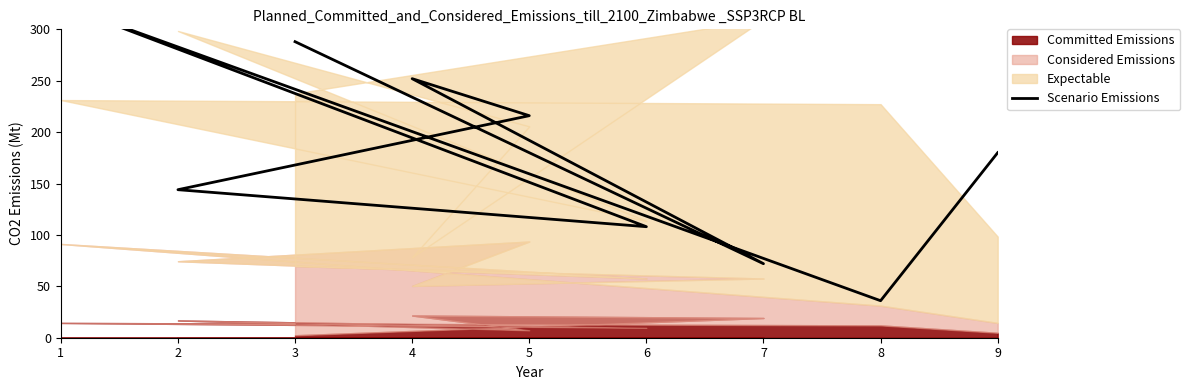

How many lines are shown in the chart?

1